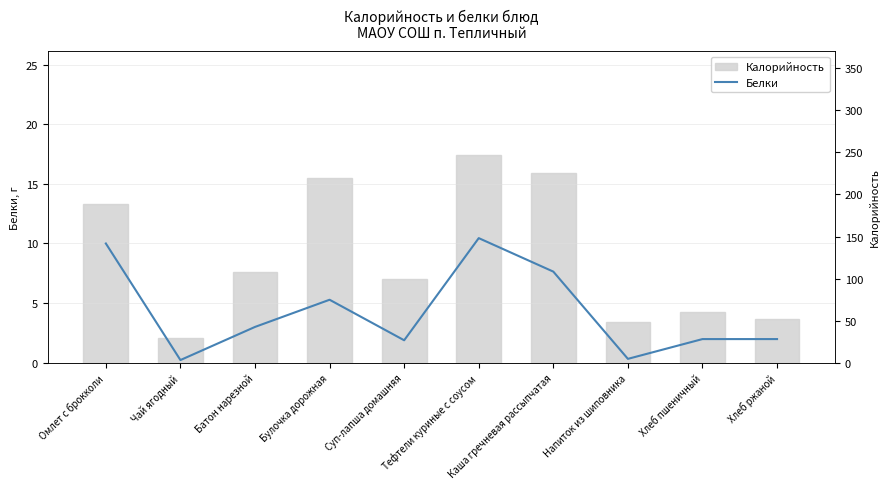

What position from the right is Батон нарезной?

8